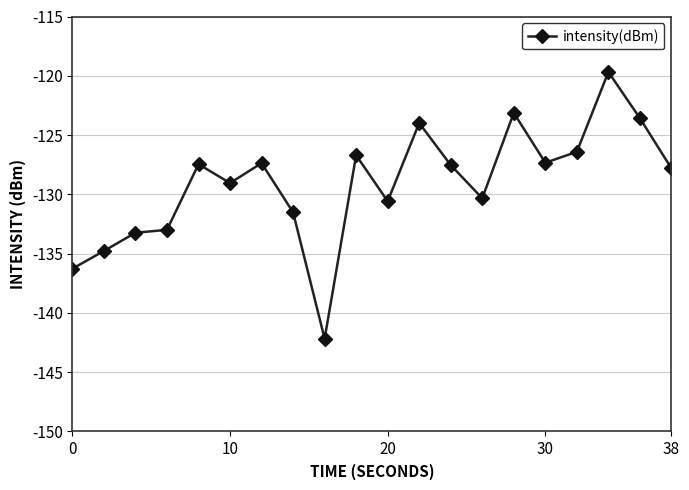

Is this an area chart (filled region under the line)?

No